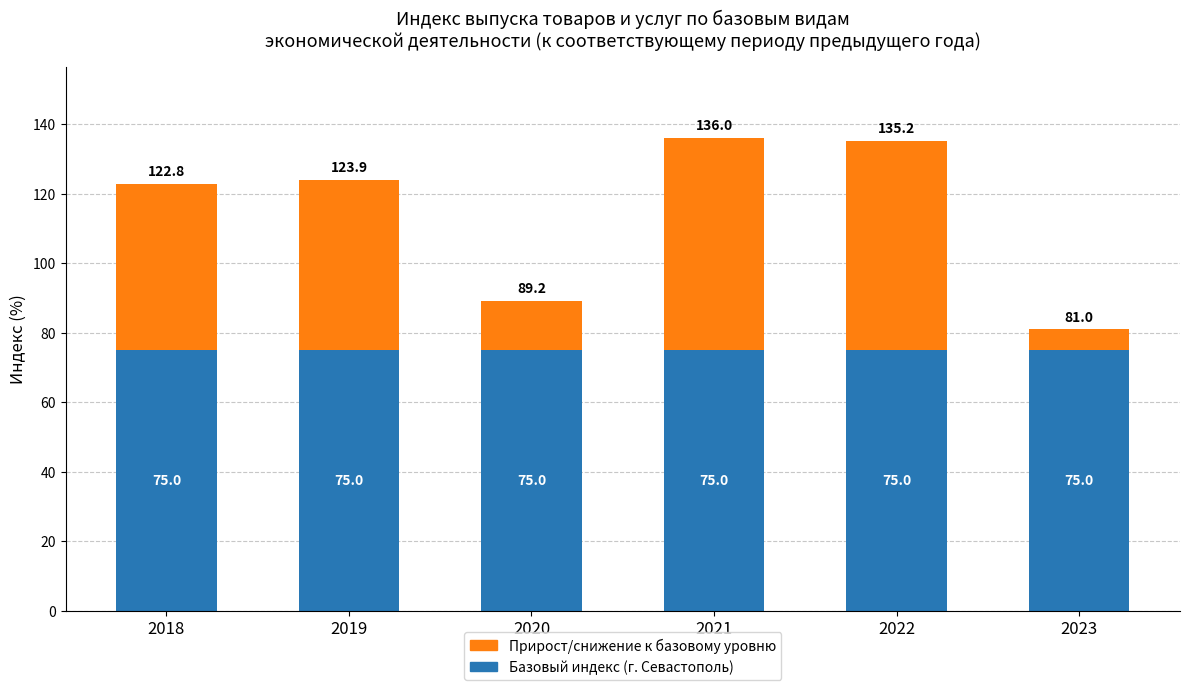

Read the Базовый индекс (г. Севастополь) value at 2022.

75.0